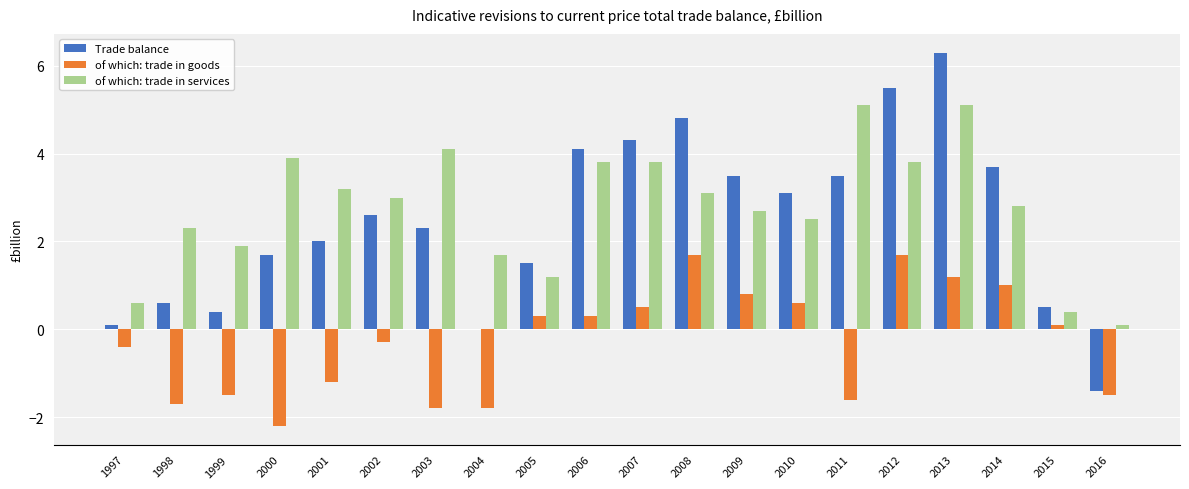

What is the highest value of the Trade balance series?

6.3